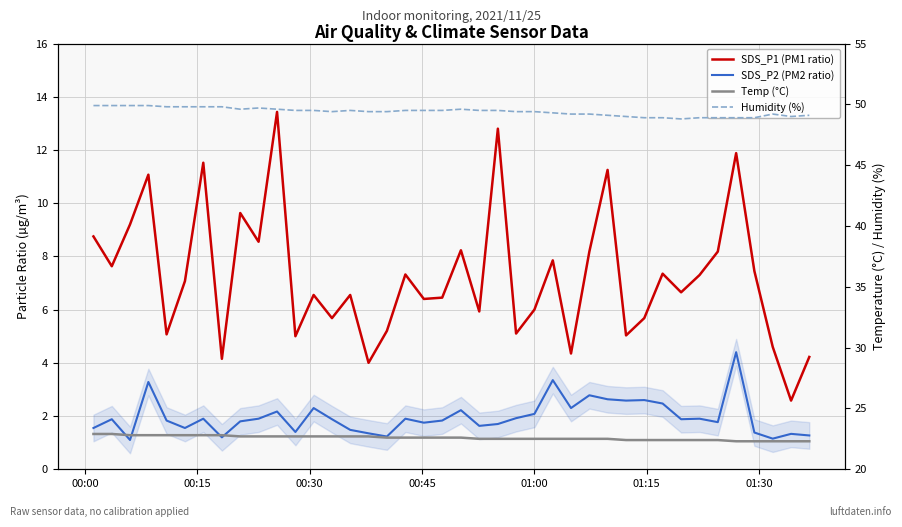

True or false: Temp (°C) has more than 1 points higher than both neighbors.

False